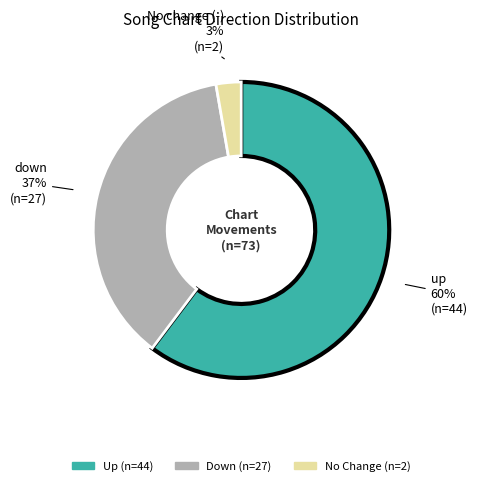

Is there a majority slice in this chart?

Yes